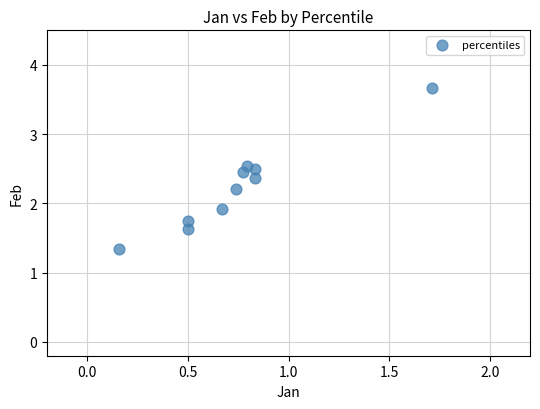

What is the average Y value?

2.2